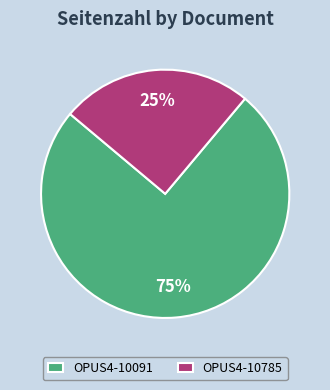

Rank the categories by value from highest to lowest.

OPUS4-10091, OPUS4-10785